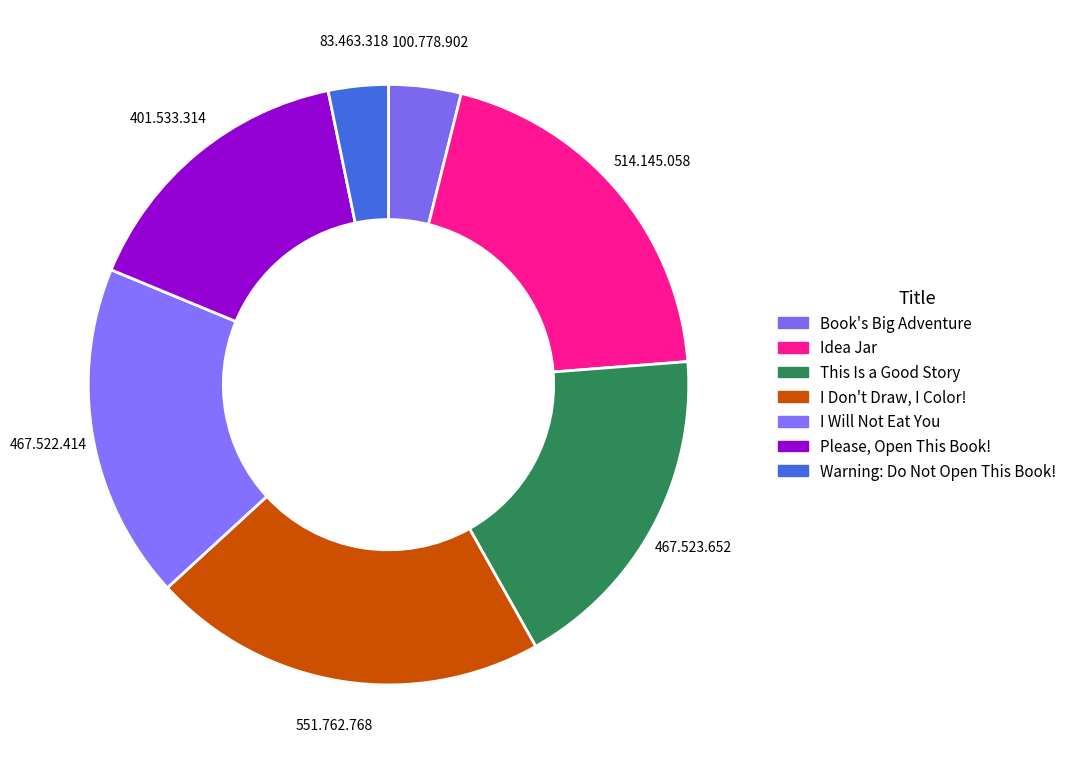

How many segments does this pie chart have?

7